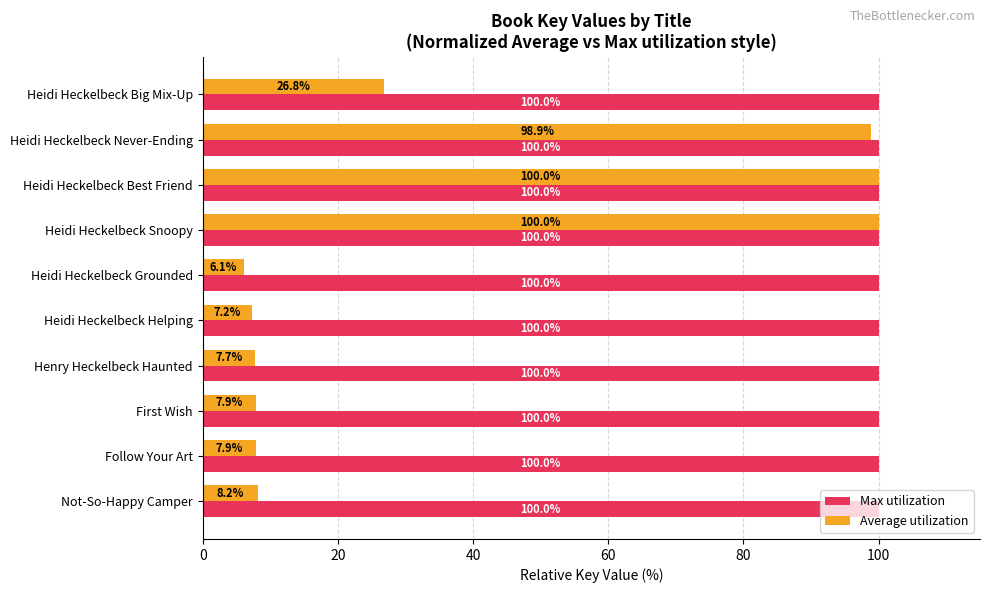

Rank the series at Not-So-Happy Camper from lowest to highest value.

Average utilization, Max utilization